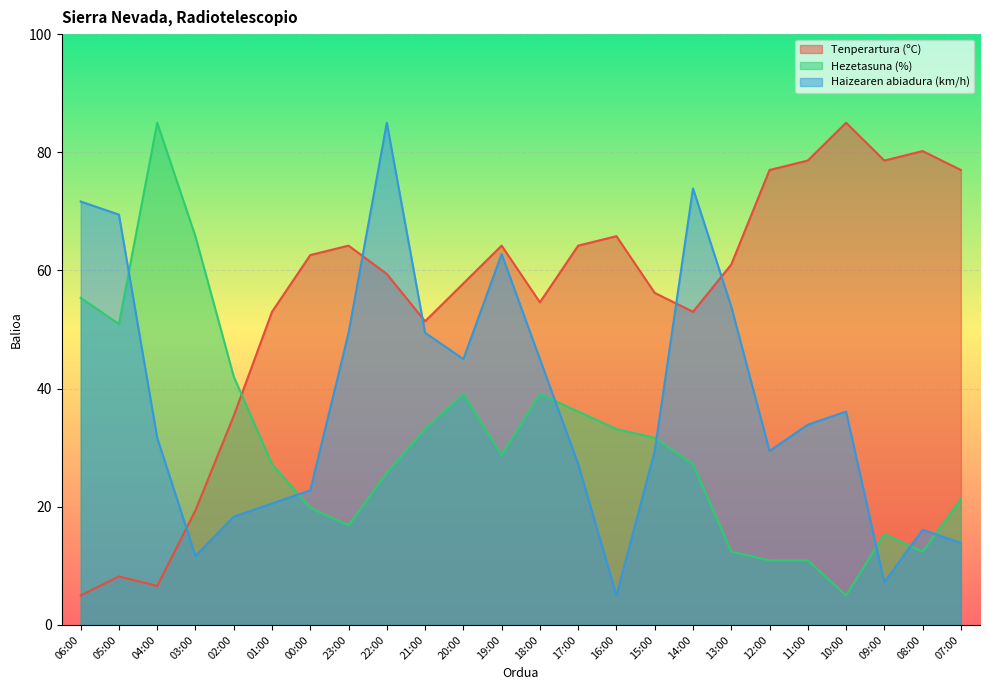

Which category has the highest value in the Haizearen abiadura (km/h) series?

22:00